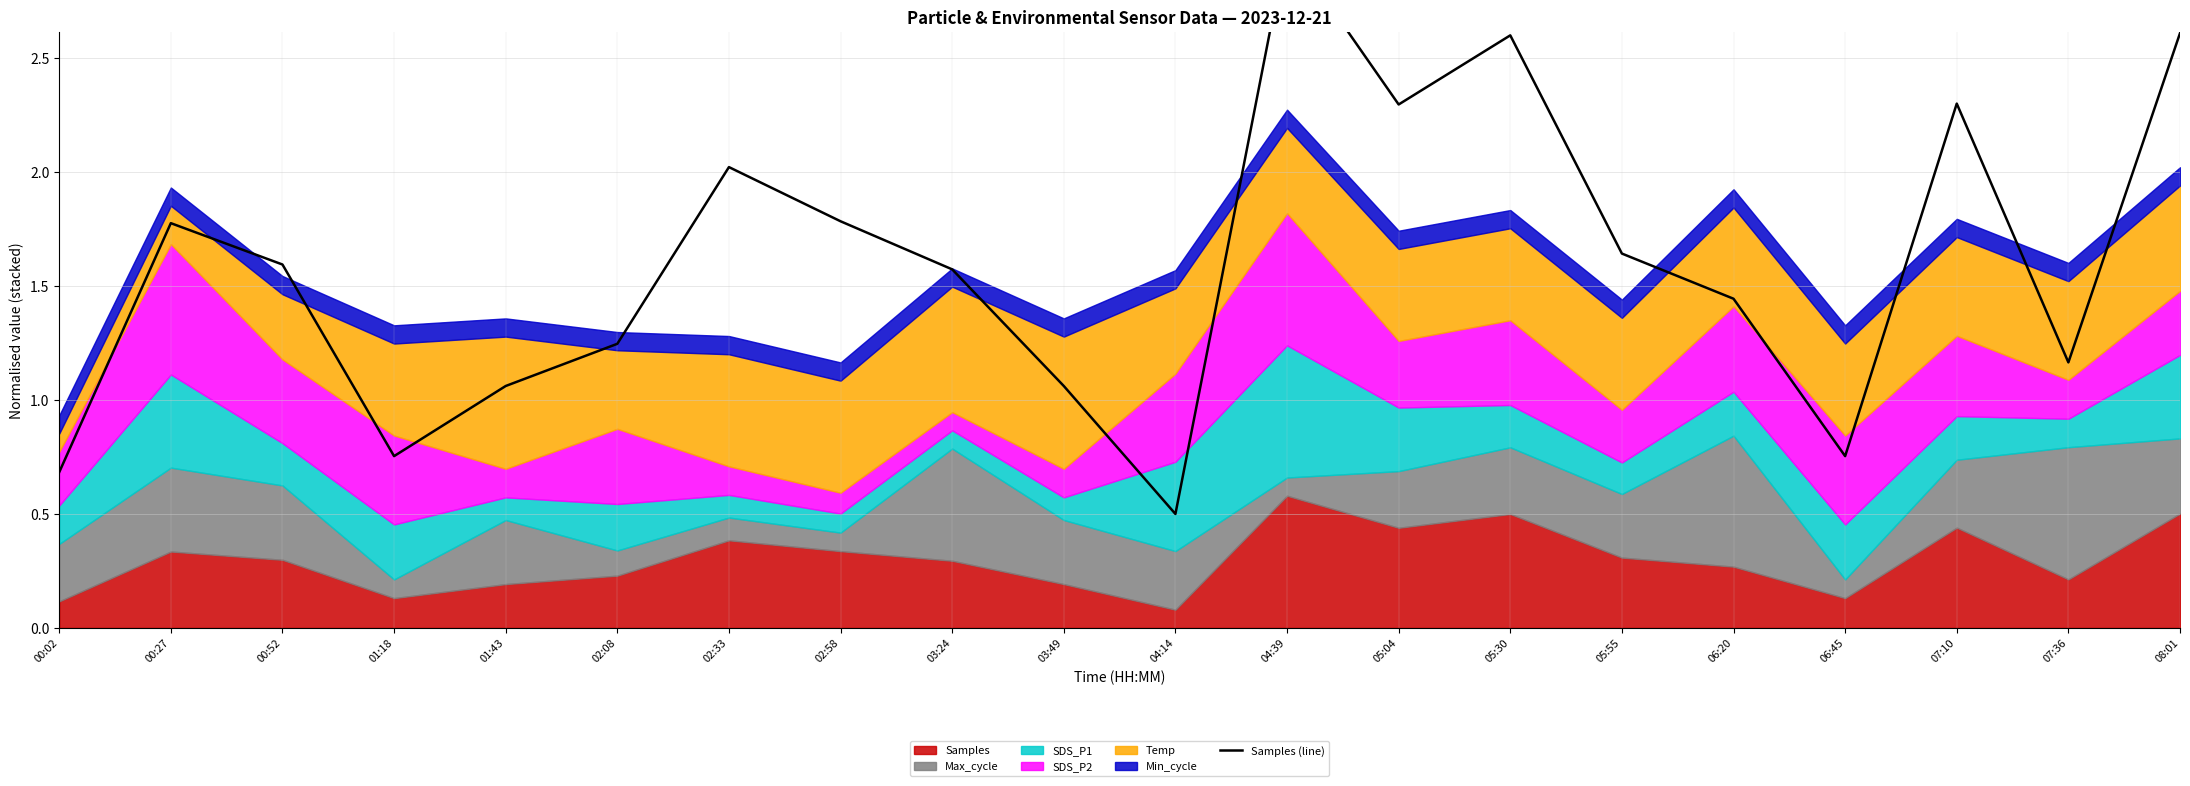

List the labels in order of value, smallest first.

04:14, 00:02, 01:18, 06:45, 01:43, 03:49, 07:36, 02:08, 06:20, 03:24, 00:52, 05:55, 00:27, 02:58, 02:33, 05:04, 07:10, 05:30, 08:01, 04:39